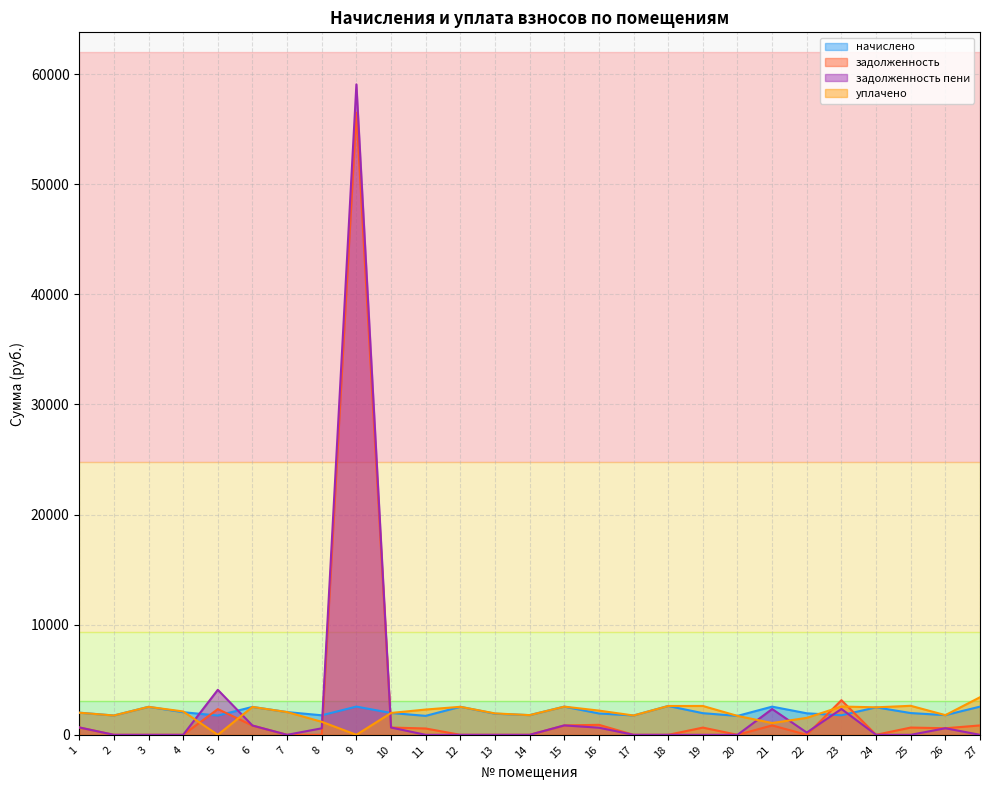

How many interior local peaks does the уплачено series have?

7